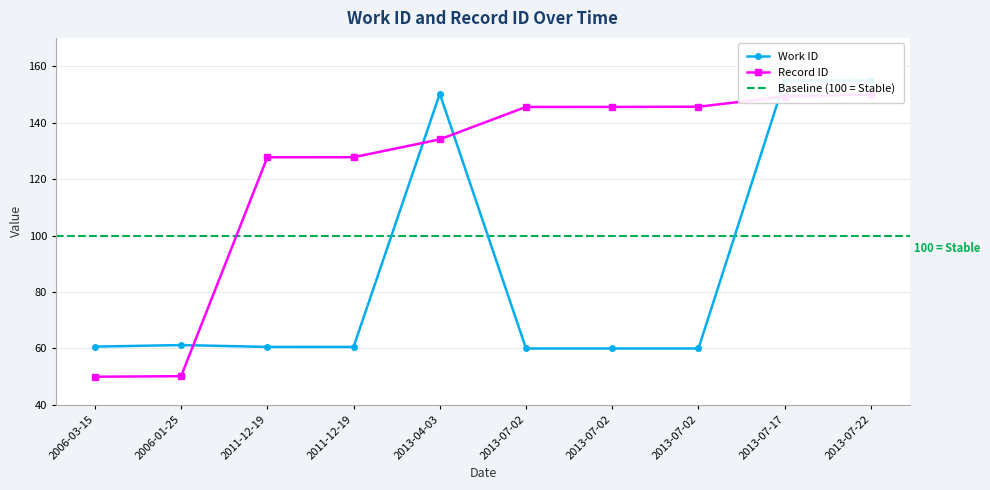

At 2011-12-19, list the series in order from largest to smallest.

id, work_id